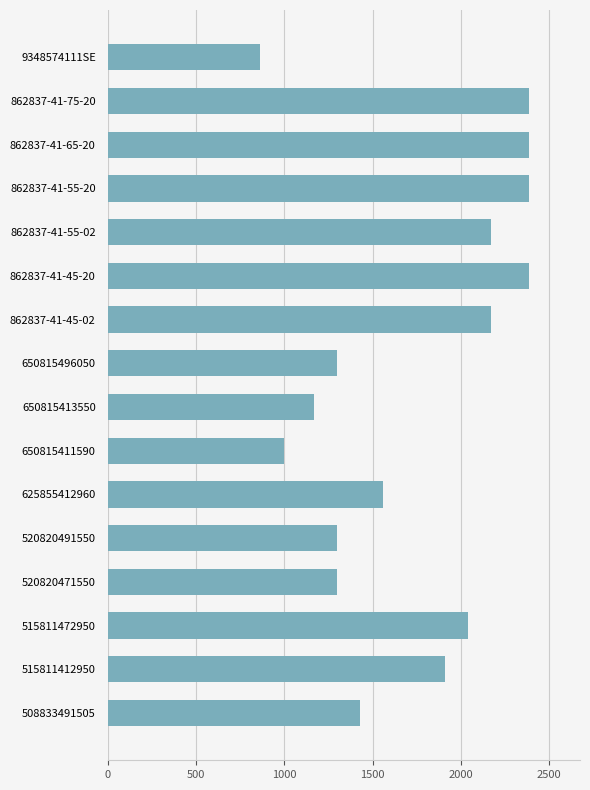

Between 515811412950 and 862837-41-55-02, which is larger?

862837-41-55-02